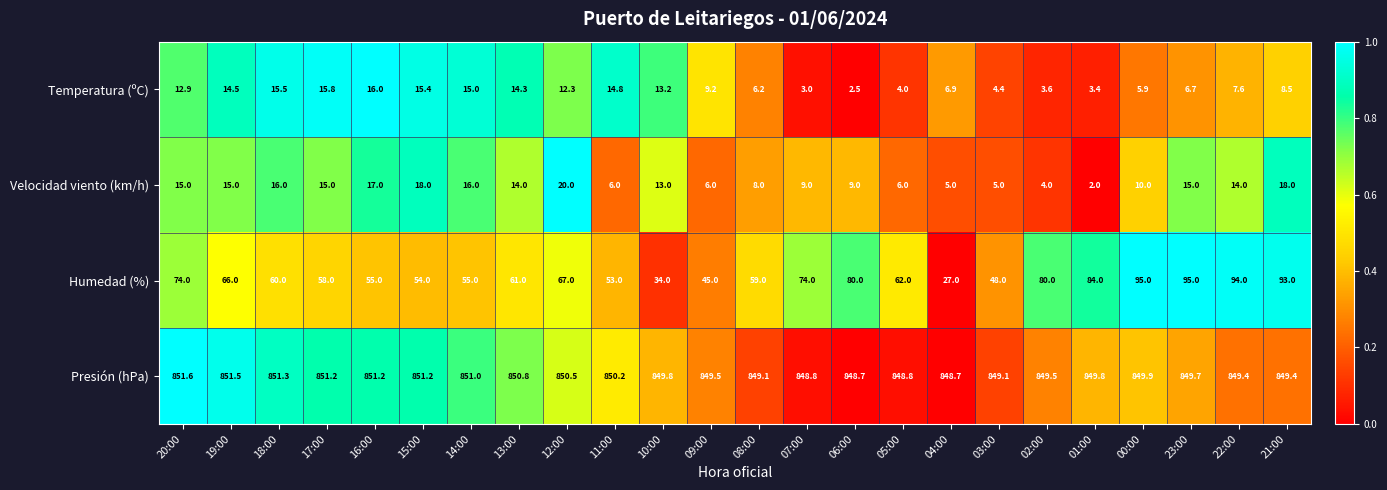

What is the greatest value displayed?

851.6